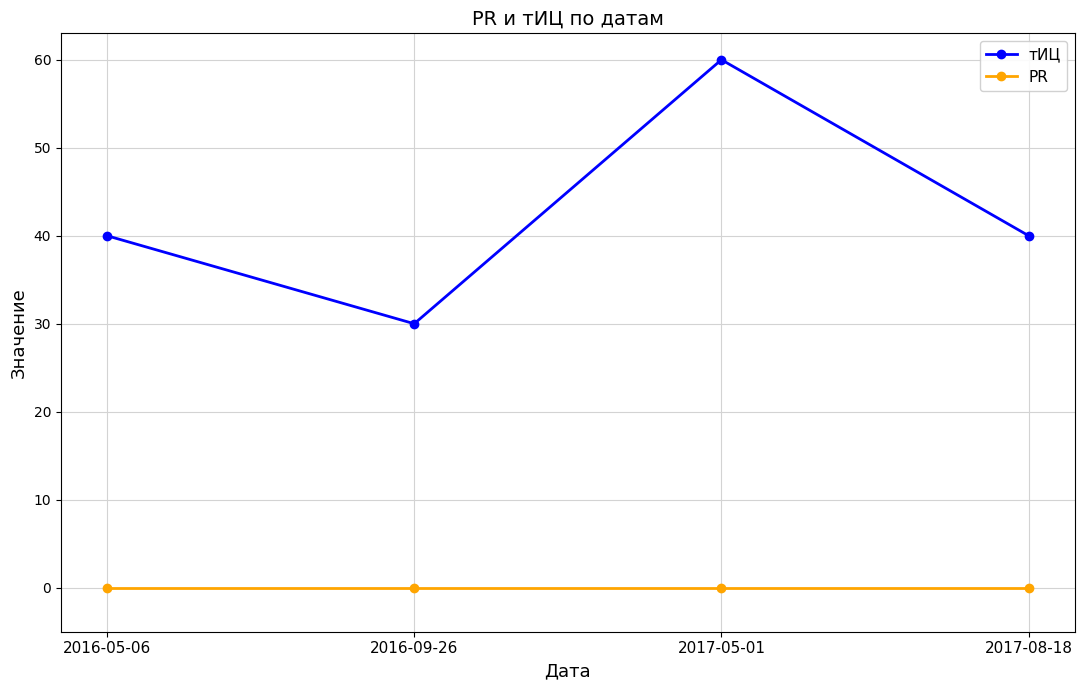

Reading left to right, list all the values displayed in this chart.

тИЦ: 2016-05-06=40	2016-09-26=30	2017-05-01=60	2017-08-18=40
PR: 2016-05-06=0	2016-09-26=0	2017-05-01=0	2017-08-18=0